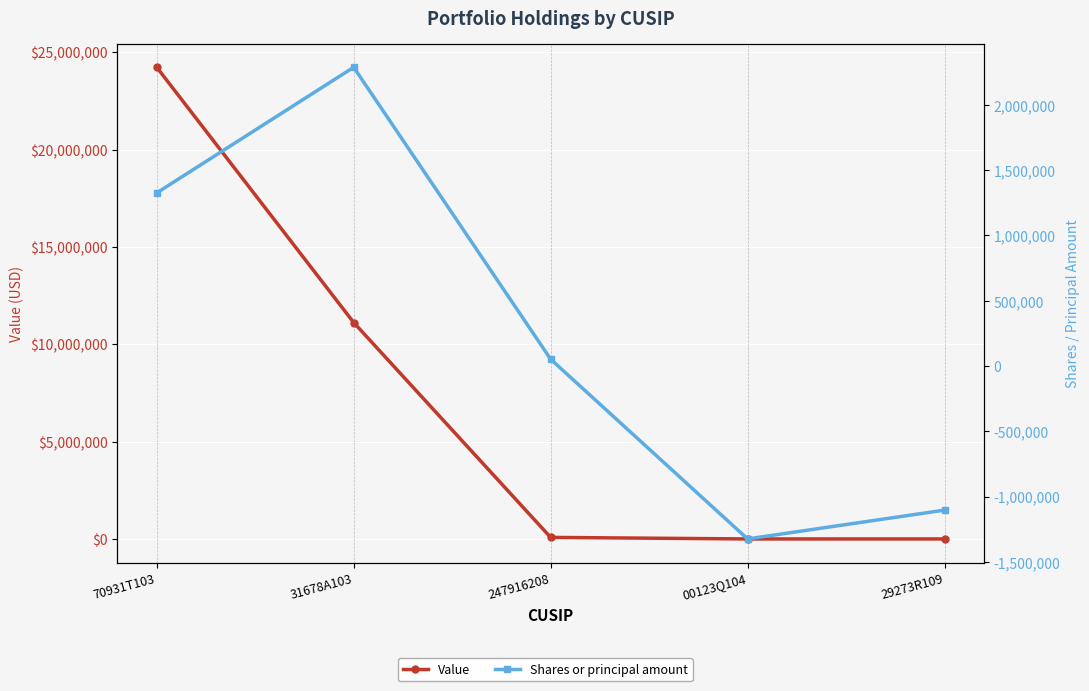

At which label is Value closest to 12112000?

31678A103